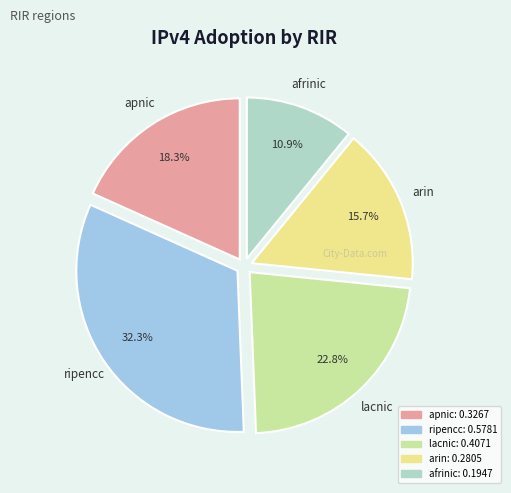

Which has a higher value, ripencc or lacnic?

ripencc